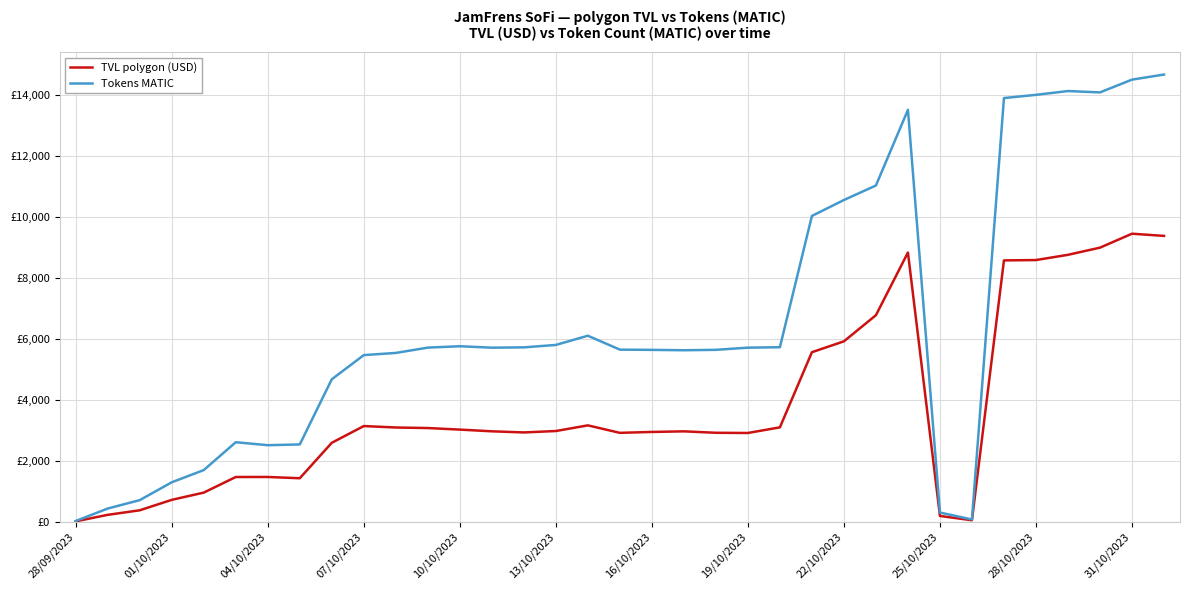

Is this an area chart (filled region under the line)?

No